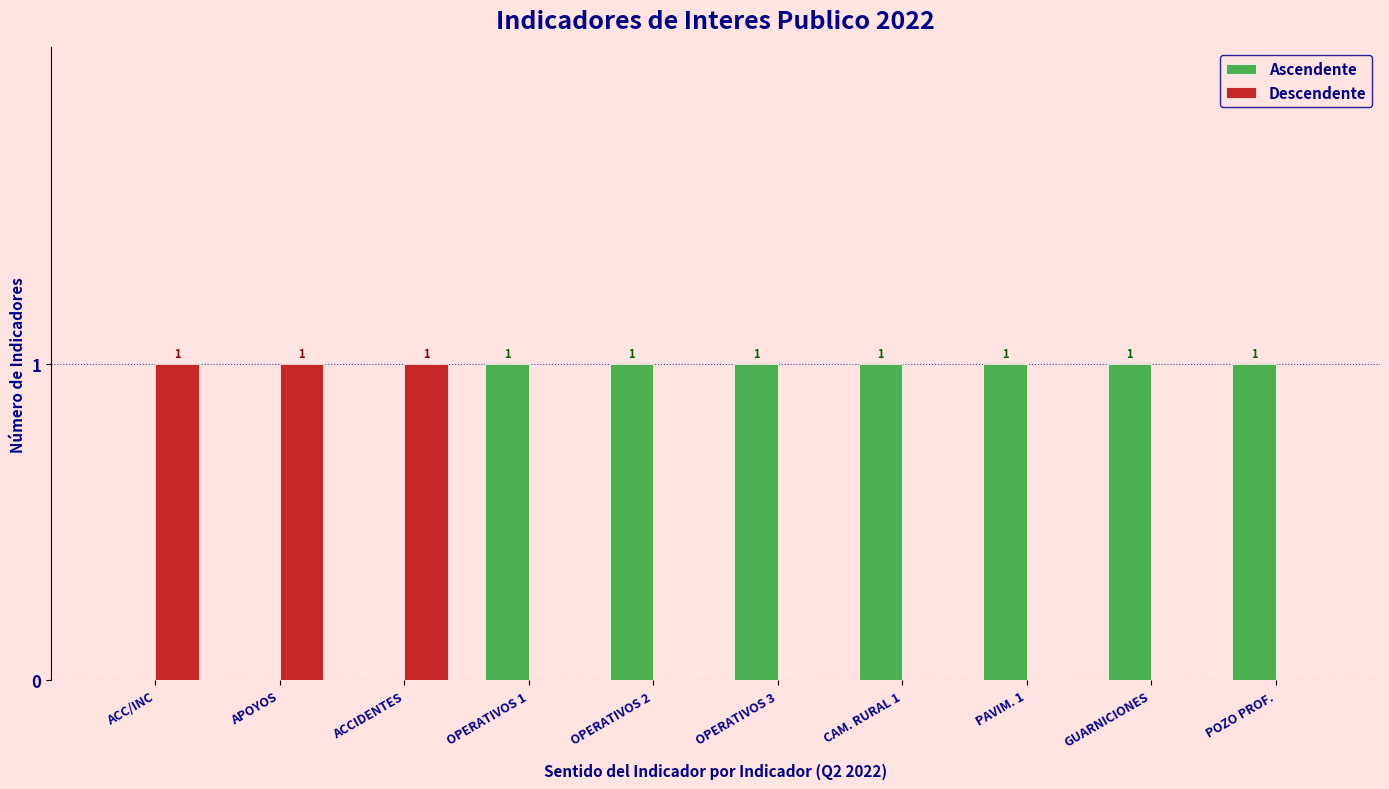

Reading left to right, list all the values displayed in this chart.

Ascendente: 0	0	0	1	1	1	1	1	1	1
Descendente: 1	1	1	0	0	0	0	0	0	0